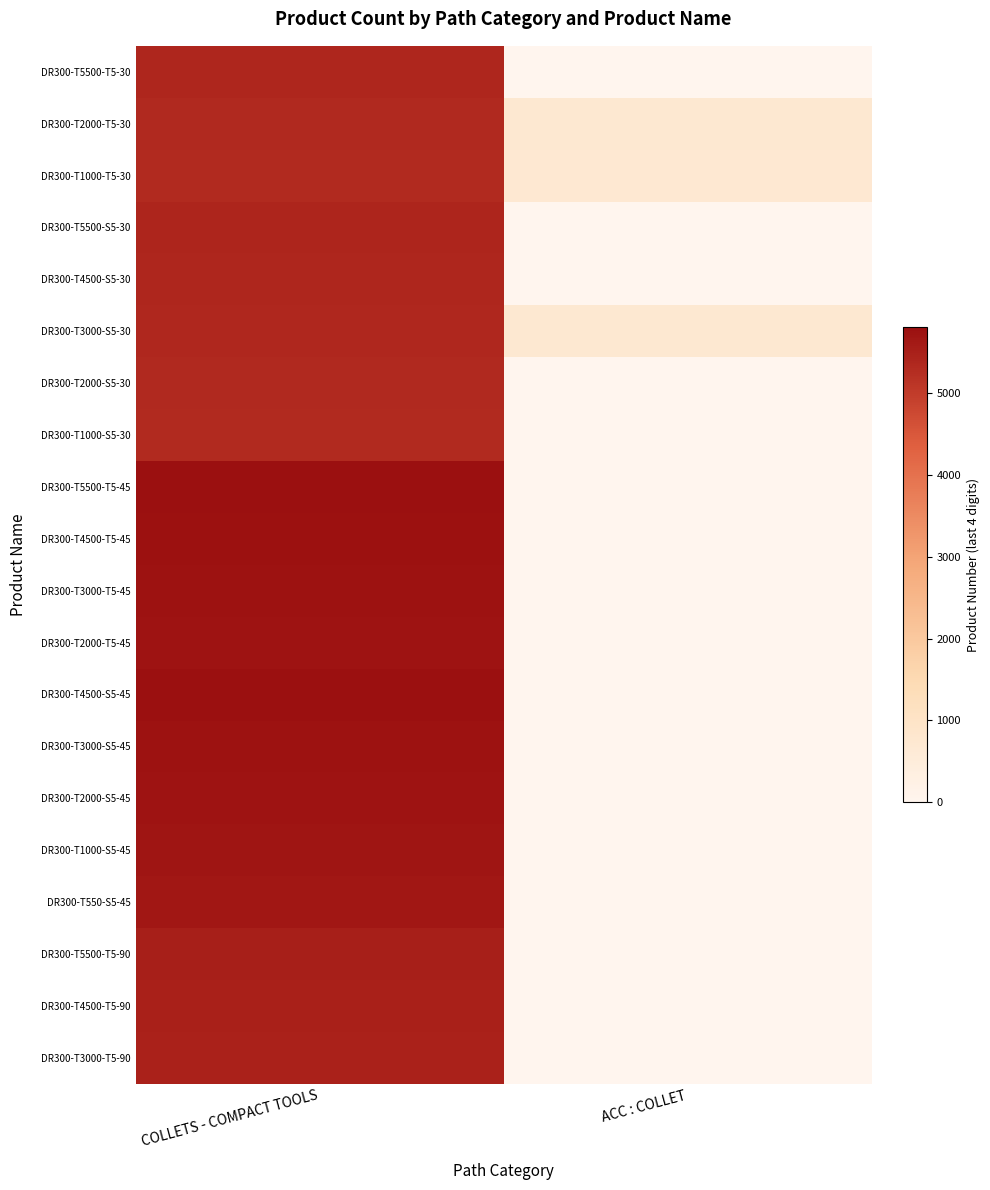

What is the spread (max minus min) of values at ACC : COLLET?

740